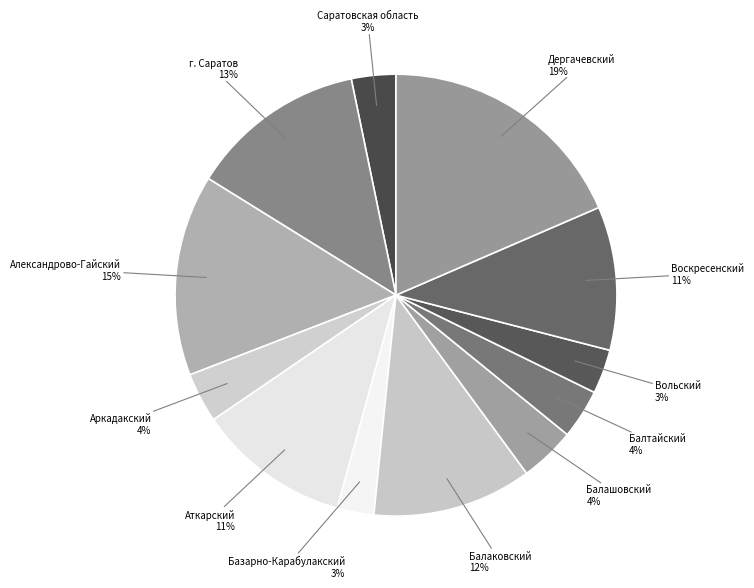

Does Саратовская область account for over 50% of the chart?

No